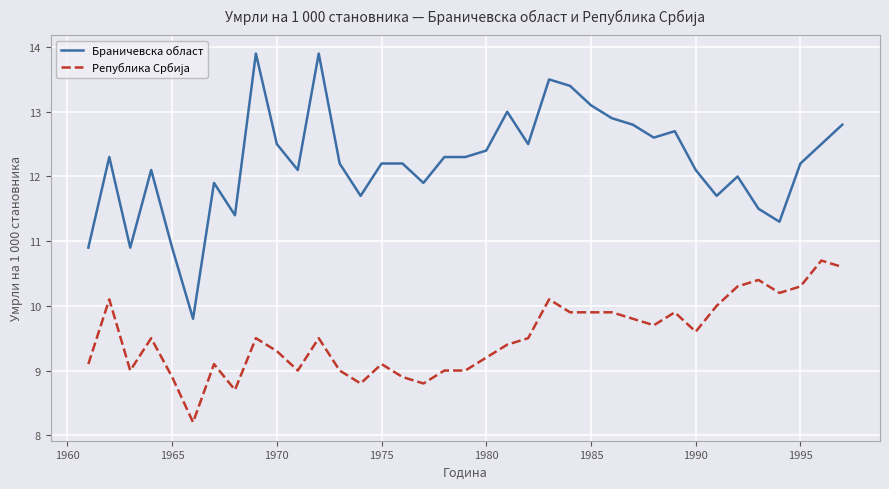

What is the lowest value of the Браничевска област series?

9.8